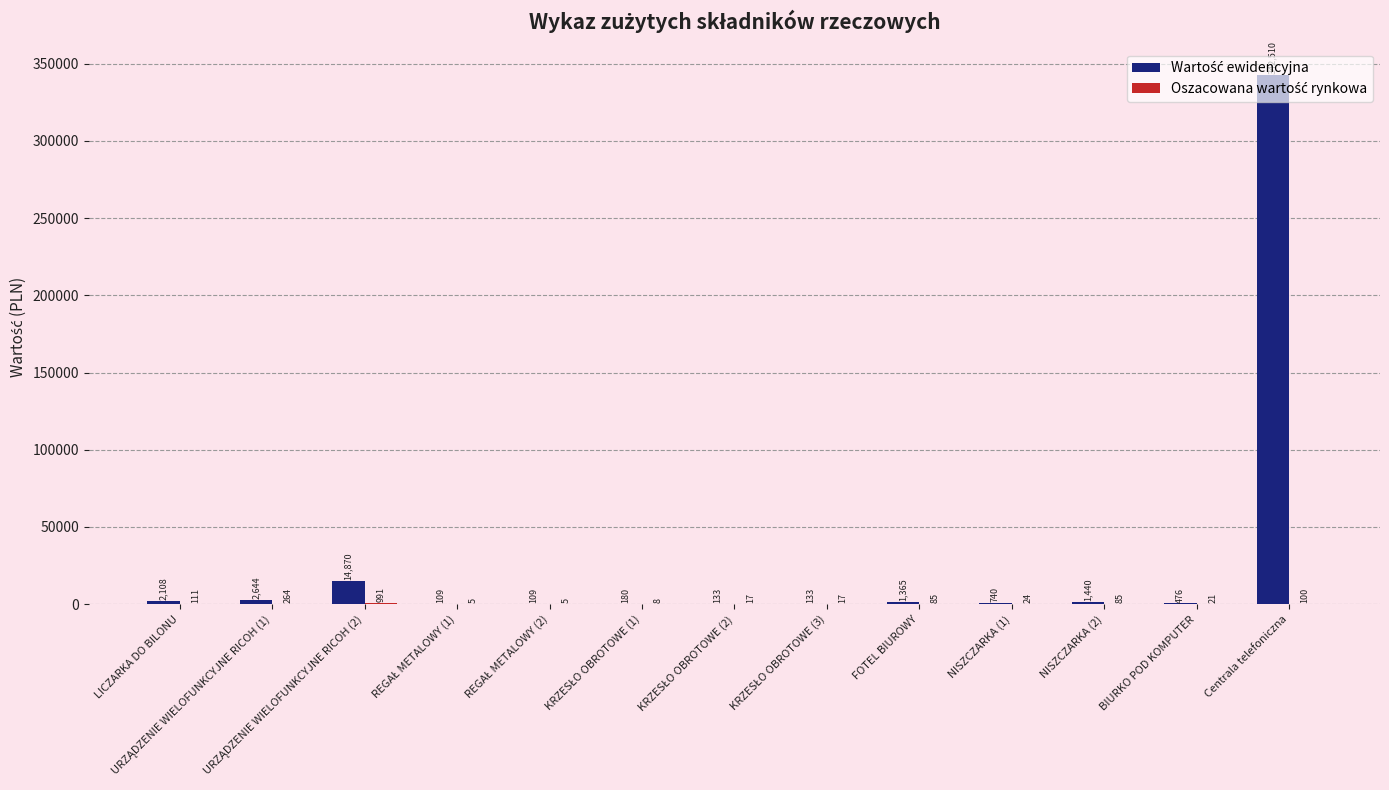

Which label corresponds to the largest value in the chart?

Centrala telefoniczna